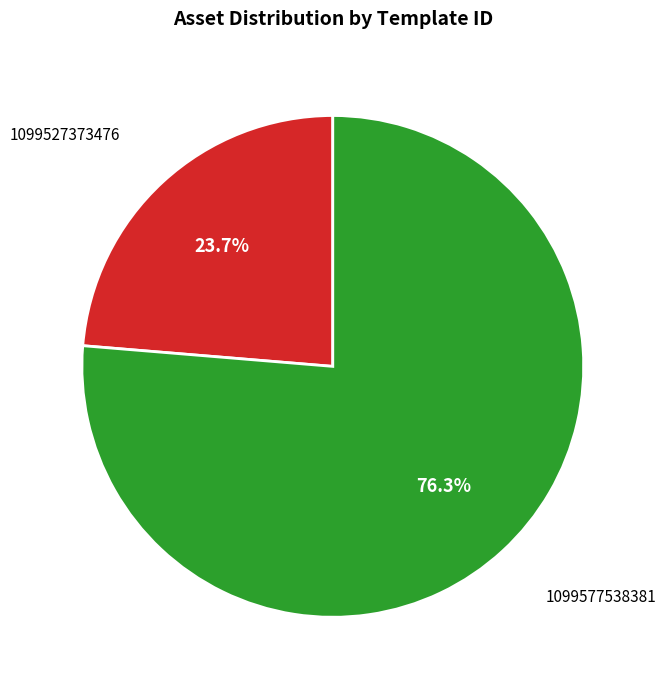

What percentage is the 1099577538381 slice, to the nearest percent?

76%